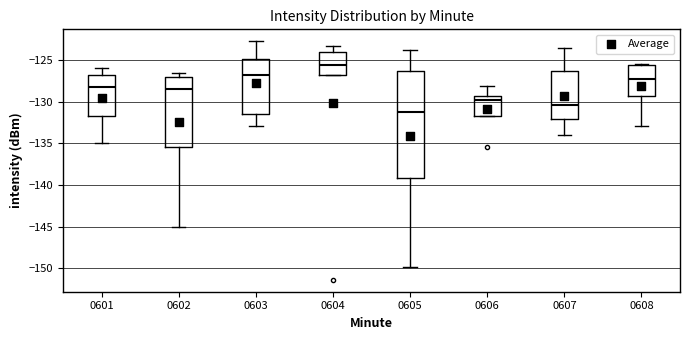

Comparing the boxes themselves (not the whiskers), which one is the tallest?

0605